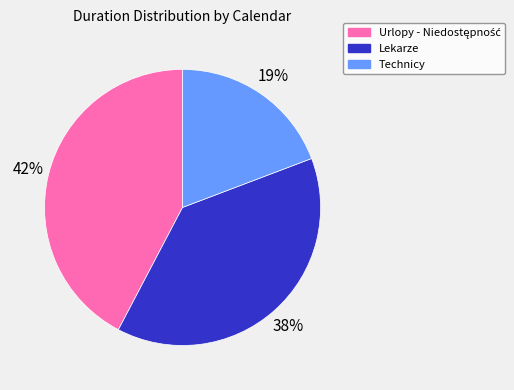

To the nearest percent, what percentage of the pie is Technicy?

19%